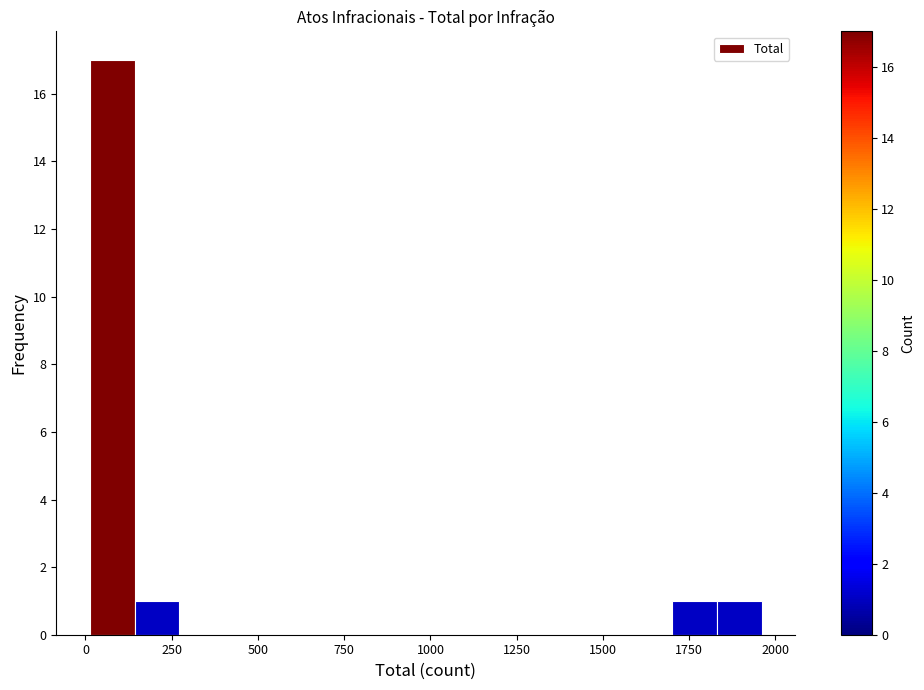

Read against the x-axis, roughly where is the centre of the tallest bar?

100